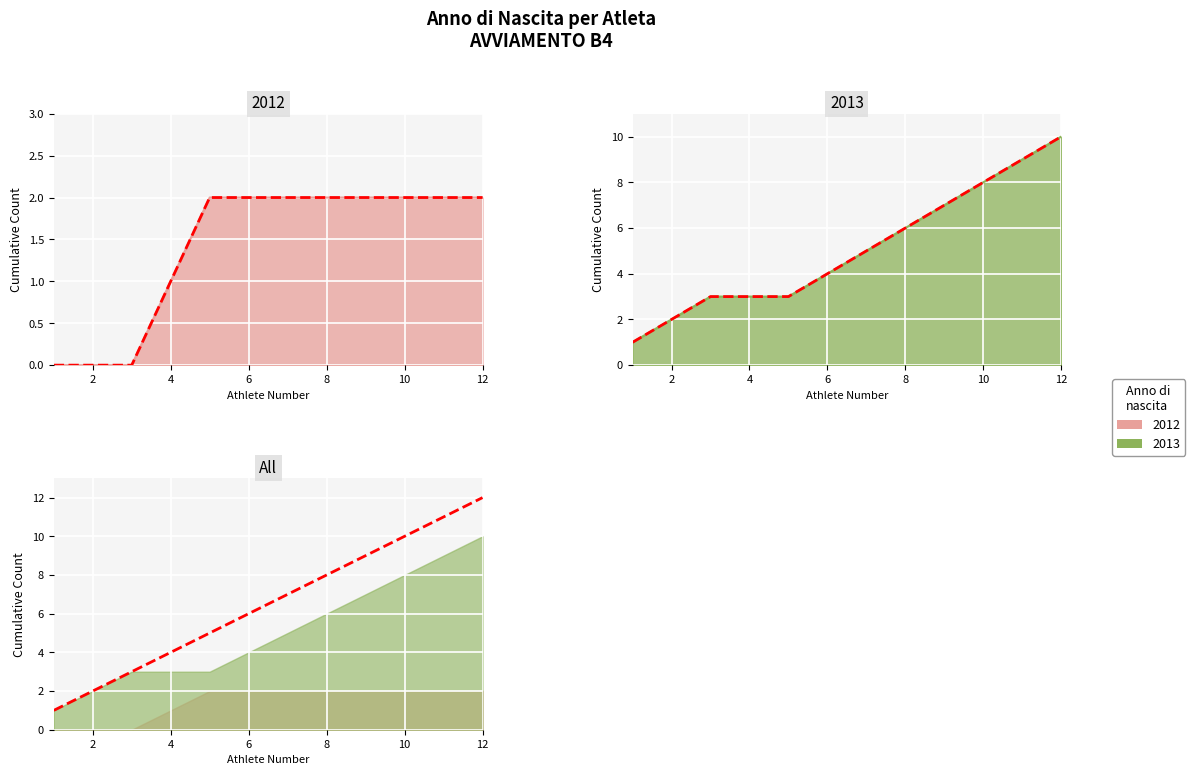

What is the difference between the second highest and second lowest values?

9